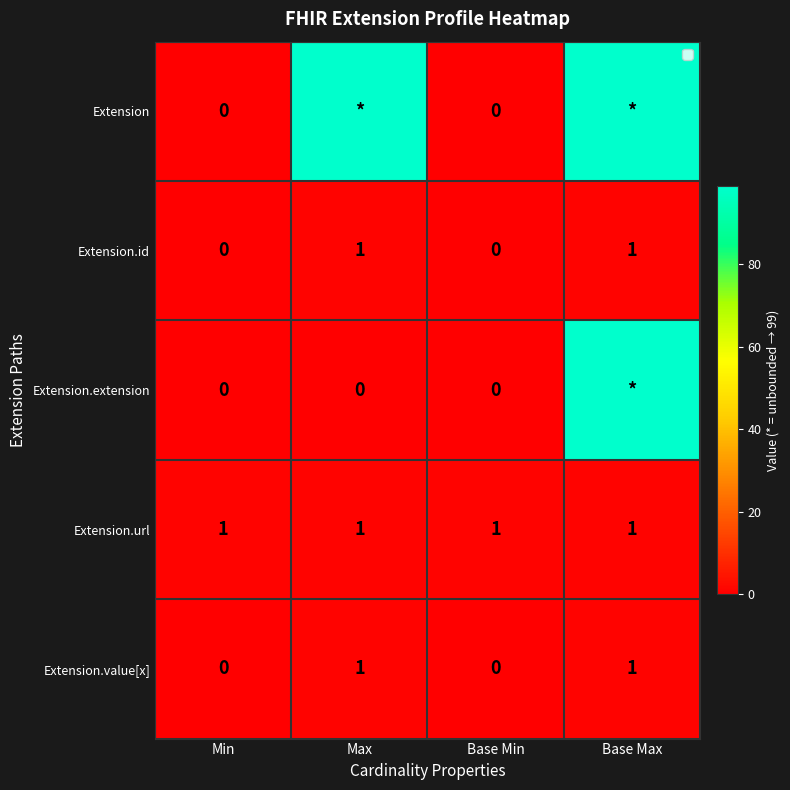

How many Extension.value[x] values are between 0 and 1?

4